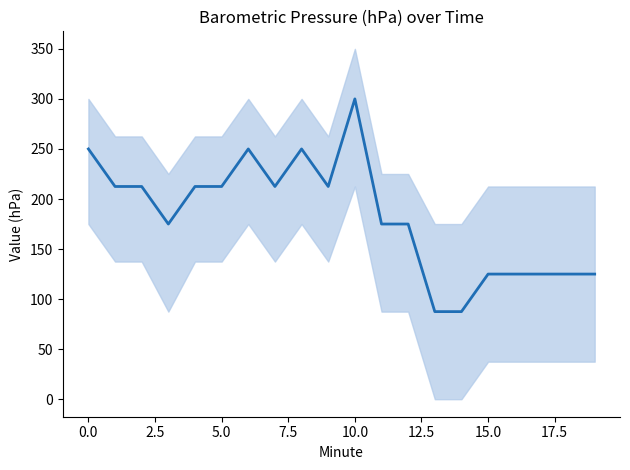

Is it true that the value at 5.0 is 71.7?

False